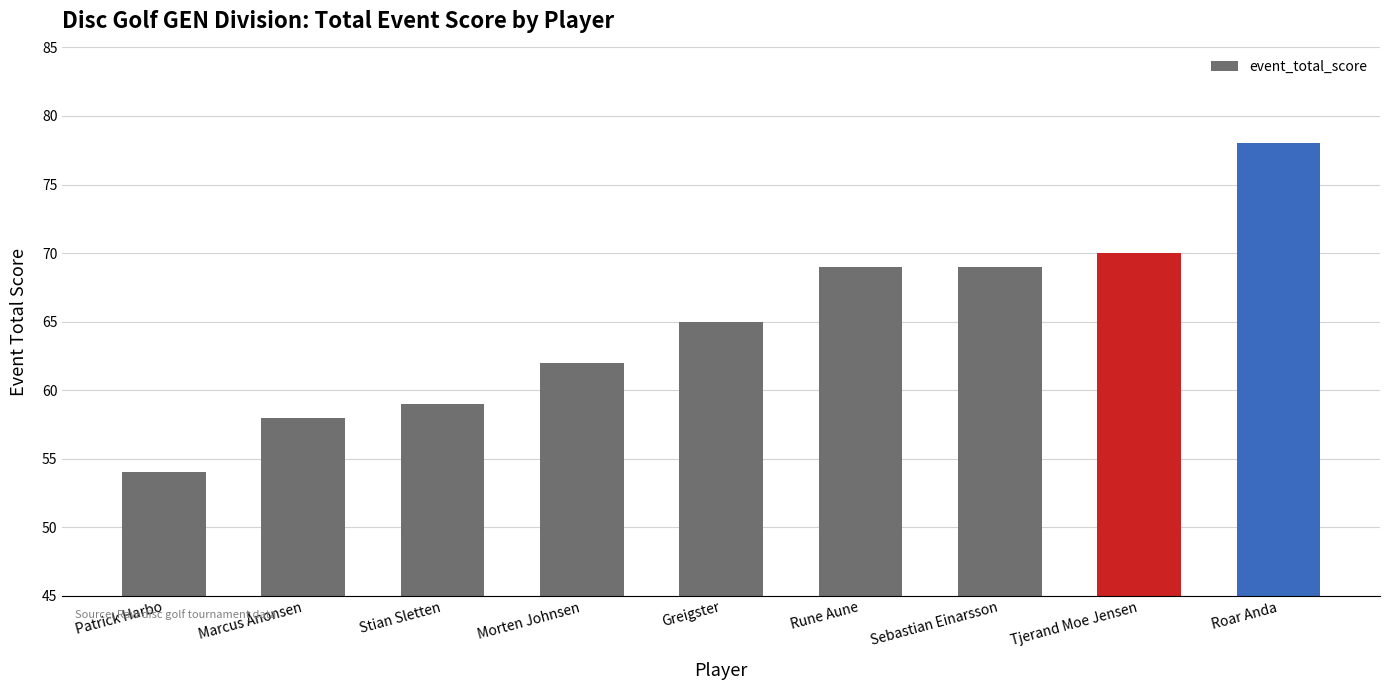

What position from the right is Sebastian Einarsson?

3